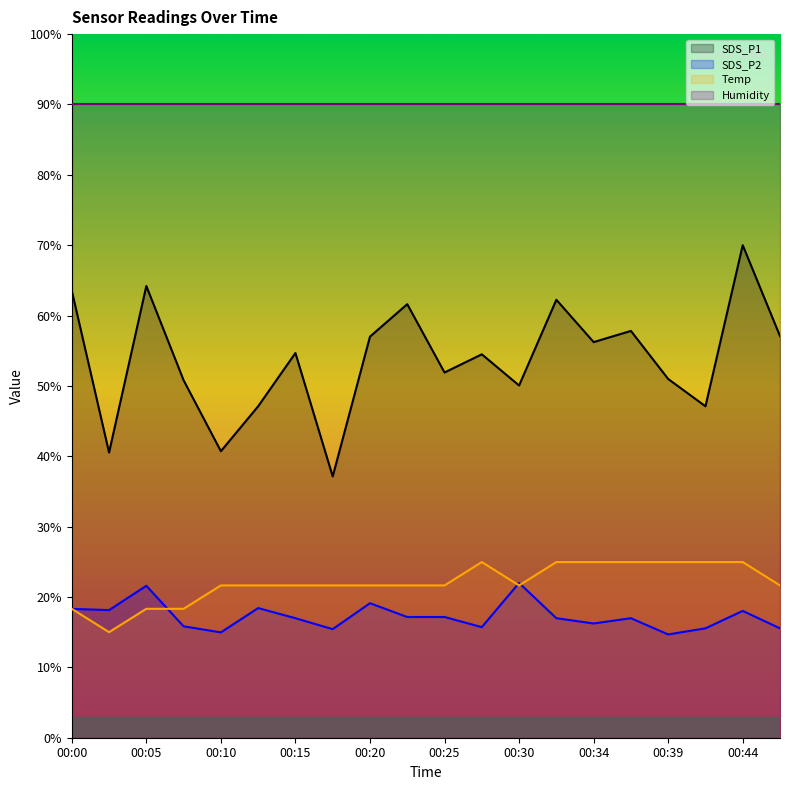

True or false: SDS_P1 has more than 0 interior local peaks.

True